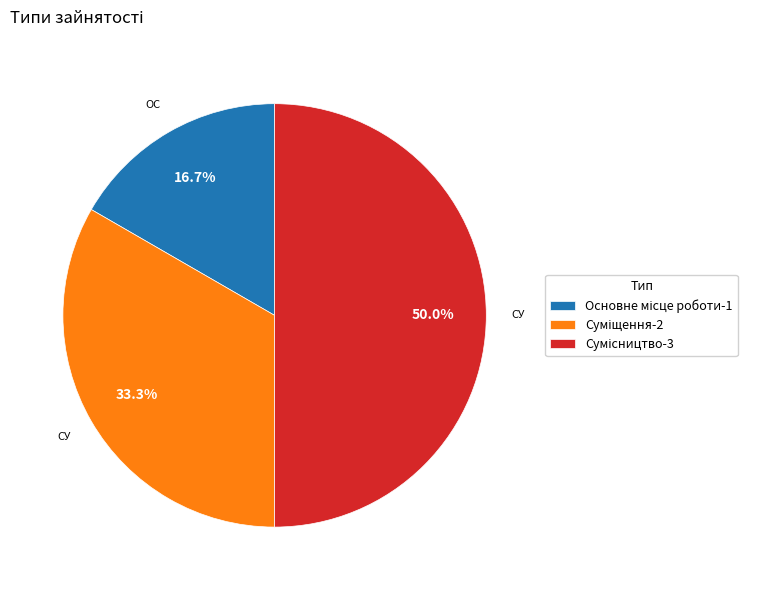

Do Основне місце роботи and Суміщення together represent more than half of the pie?

No